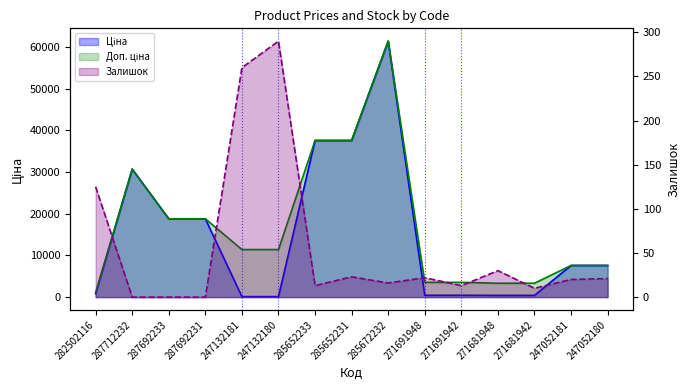

Which series has the largest total across all categories?

Доп. ціна